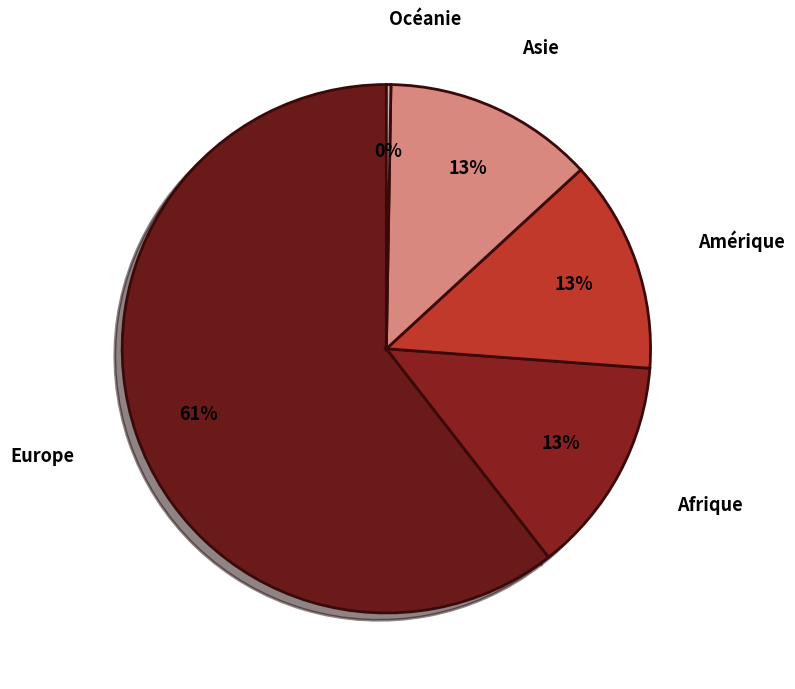

Which slice is the largest?

Europe